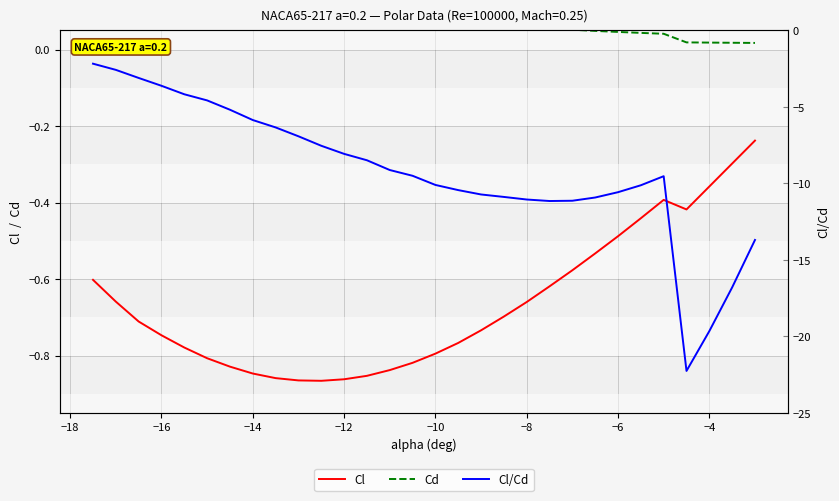

What is the value of the Cl/Cd point at the 6th from the left?

-4.6